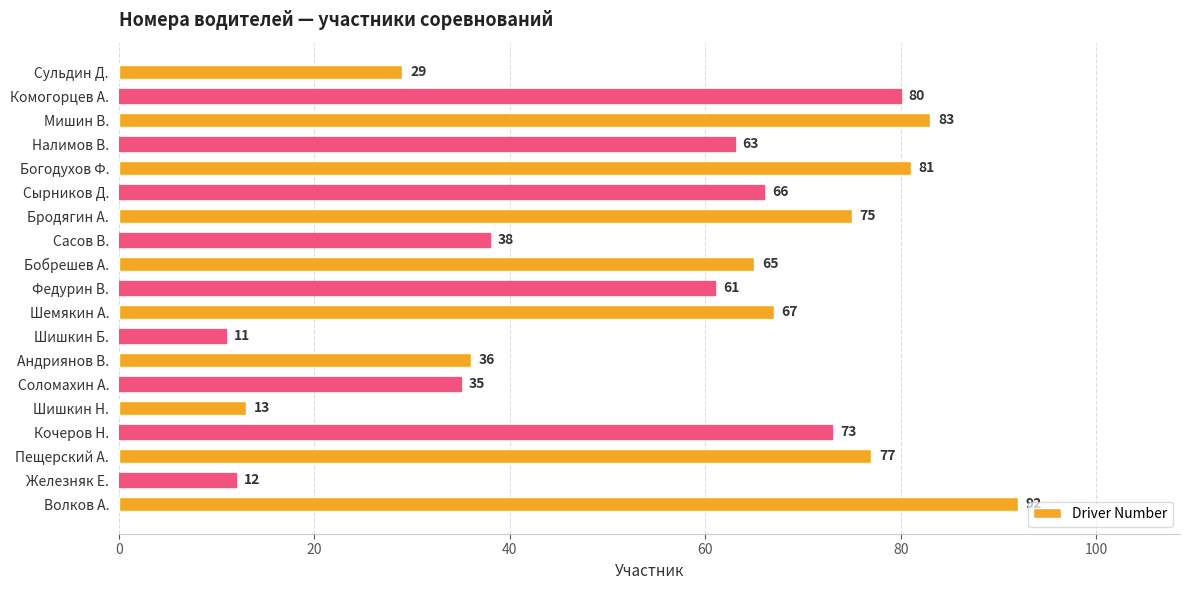

Reading top to bottom, transcribe all the data shown in this chart.

Сульдин Д.=29	Комогорцев А.=80	Мишин В.=83	Налимов В.=63	Богодухов Ф.=81	Сырников Д.=66	Бродягин А.=75	Сасов В.=38	Бобрешев А.=65	Федурин В.=61	Шемякин А.=67	Шишкин Б.=11	Андриянов В.=36	Соломахин А.=35	Шишкин Н.=13	Кочеров Н.=73	Пещерский А.=77	Железняк Е.=12	Волков А.=92